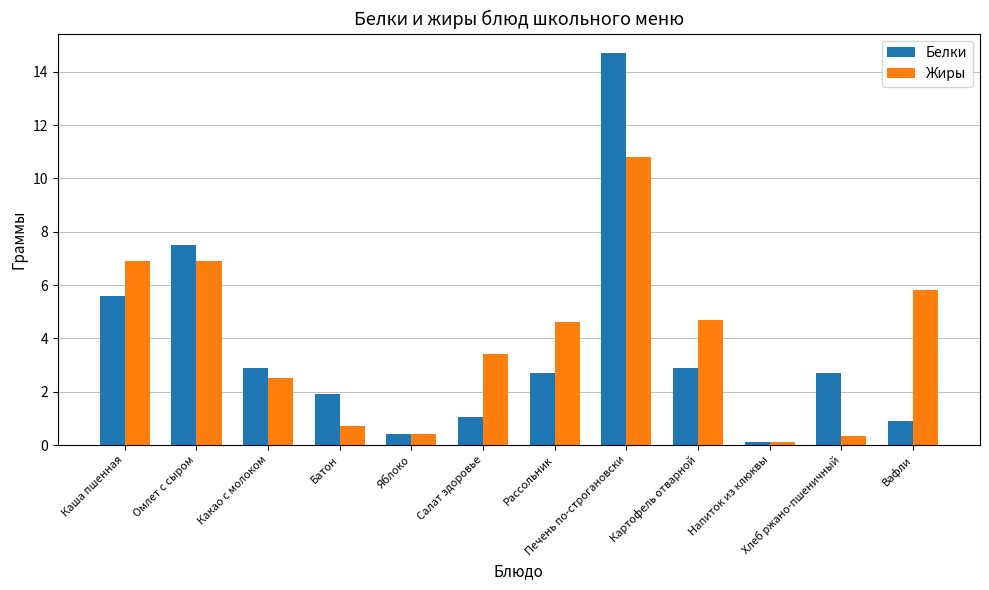

What is the sum of the Жиры values at Вафли and Хлеб ржано-пшеничный?

6.1